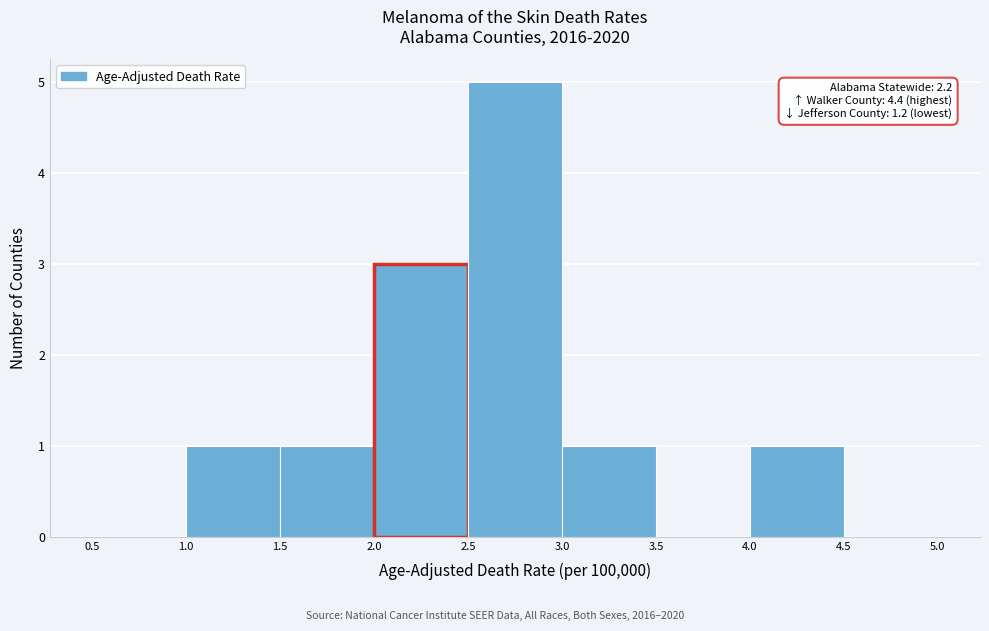

Which range on the x-axis has the tallest bar?

2.5 to 3.0